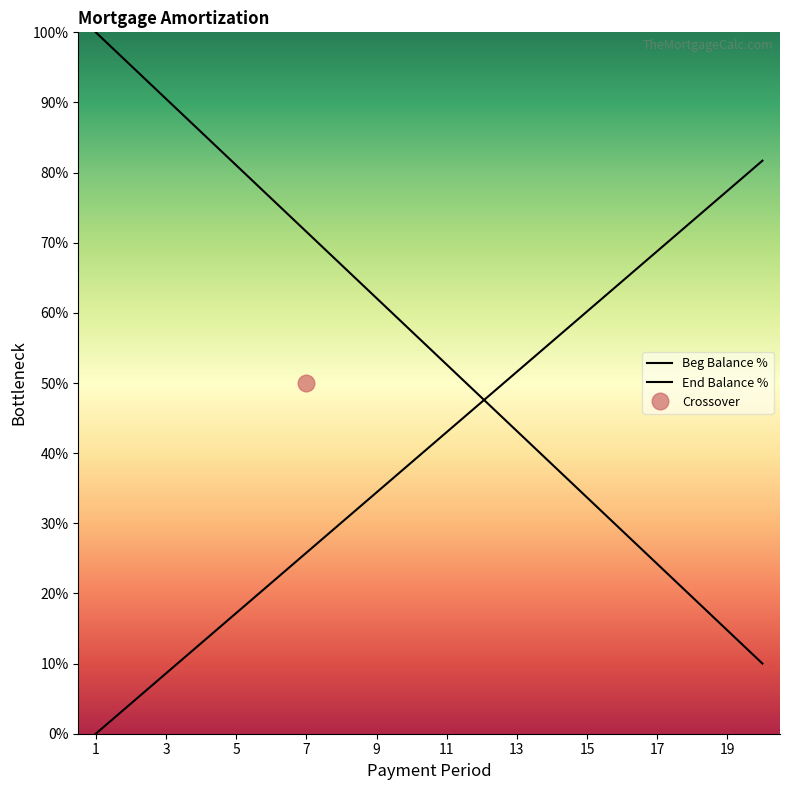

Reading left to right, what are all the values shown in this chart?

Beg Balance %: 100.0	95.3	90.5	85.8	81.1	76.3	71.6	66.8	62.1	57.4	52.6	47.9	43.2	38.4	33.7	28.9	24.2	19.5	14.7	10.0
End Balance %: 0.0	4.3	8.6	12.9	17.2	21.5	25.8	30.1	34.4	38.7	43.0	47.3	51.6	55.9	60.2	64.5	68.8	73.1	77.4	81.7